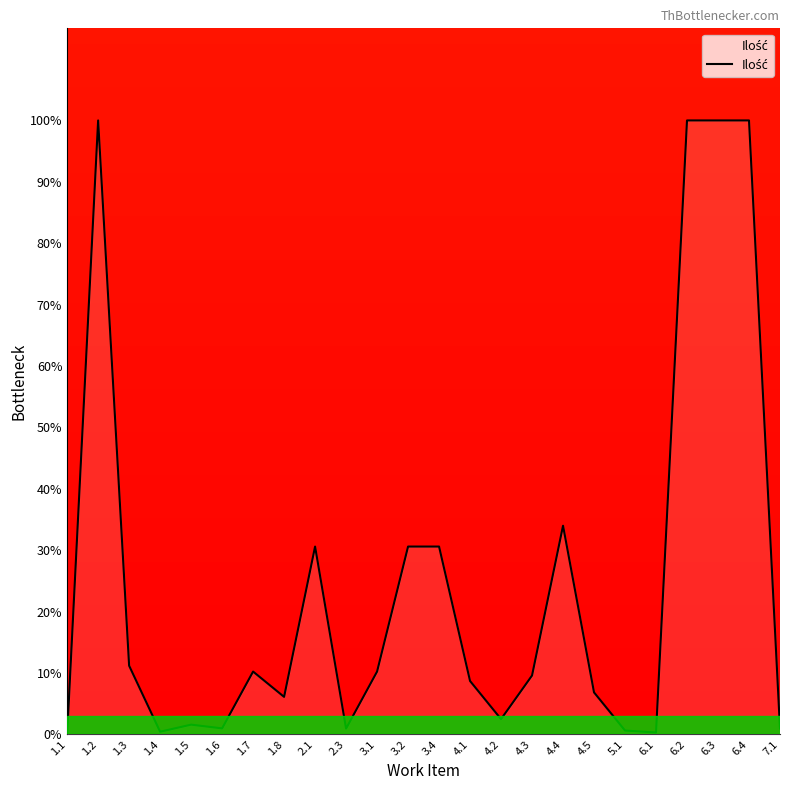

Where is the data nearest to the value 50?

4.4